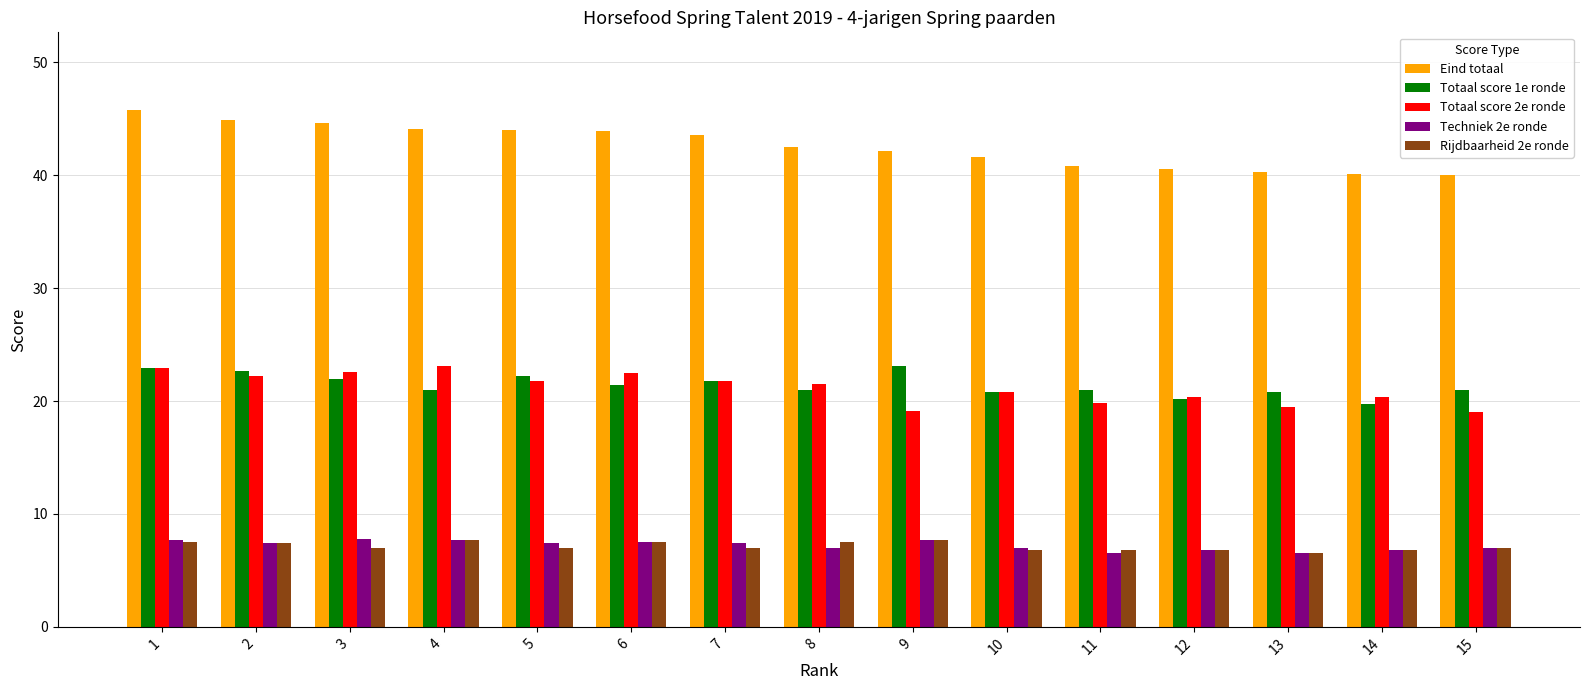

What is the spread (max minus min) of values at 4?

36.4